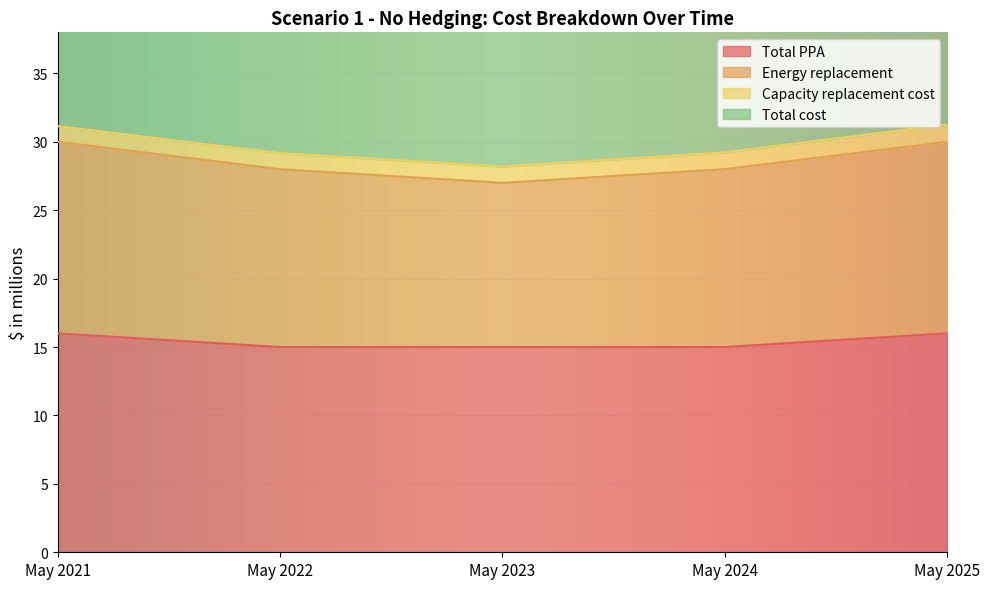

Is the value of Total cost at May 2025 greater than the value of Total PPA at May 2021?

Yes